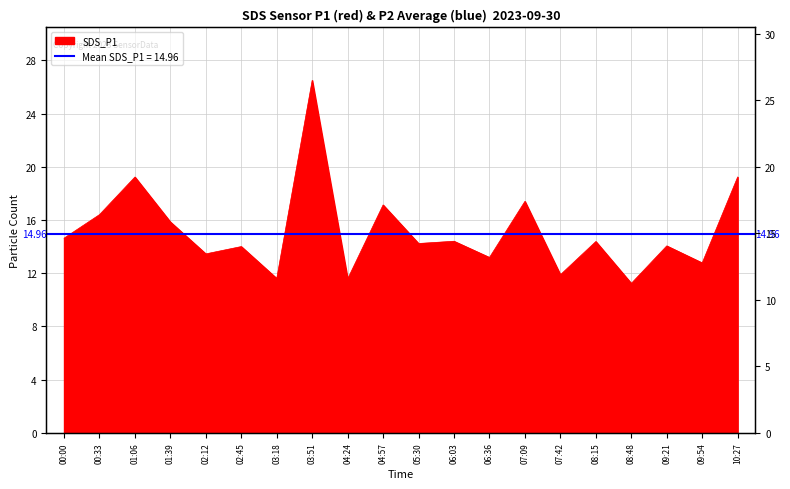

Count the number of data series in this chart.

1